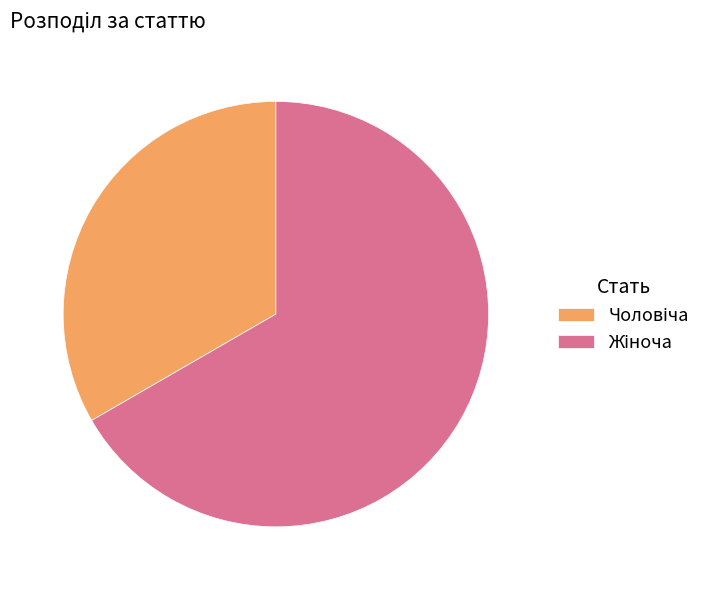

Rank the categories by value from lowest to highest.

Чоловіча, Жіноча